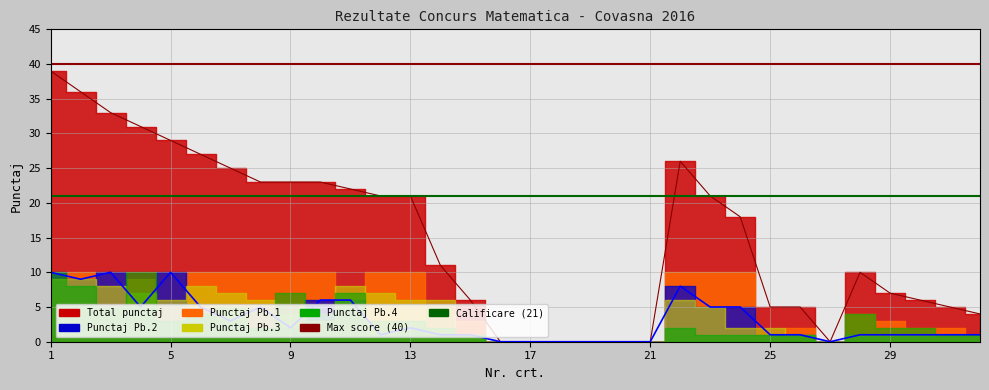

Between 1 and 5, which is larger?

1